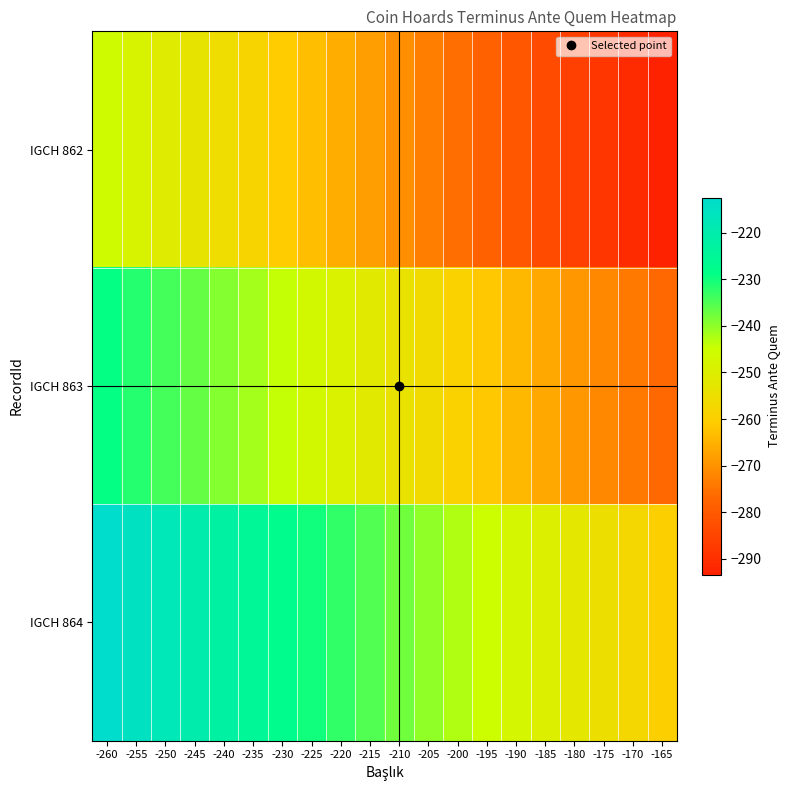

List the series in order of their overall mean, lowest first.

IGCH 862, IGCH 863, IGCH 864